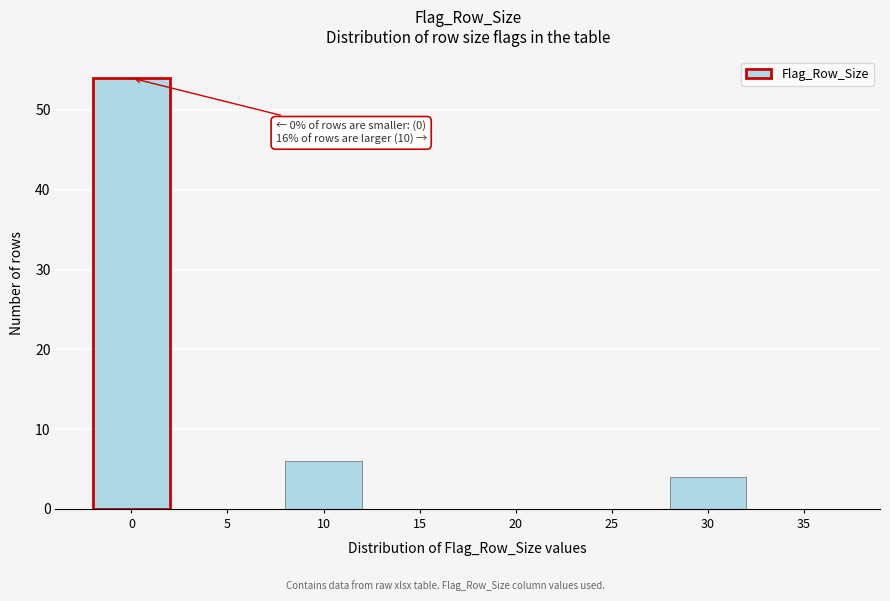

Reading right to left, extract all data points from this chart.

35=0	30=4	25=0	20=0	15=0	10=6	5=0	0=54